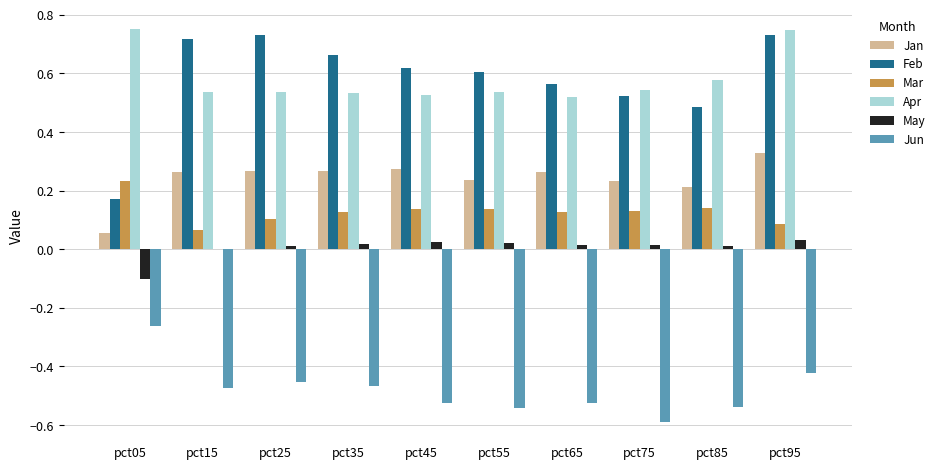

Which category has the highest value in the Jun series?

pct05